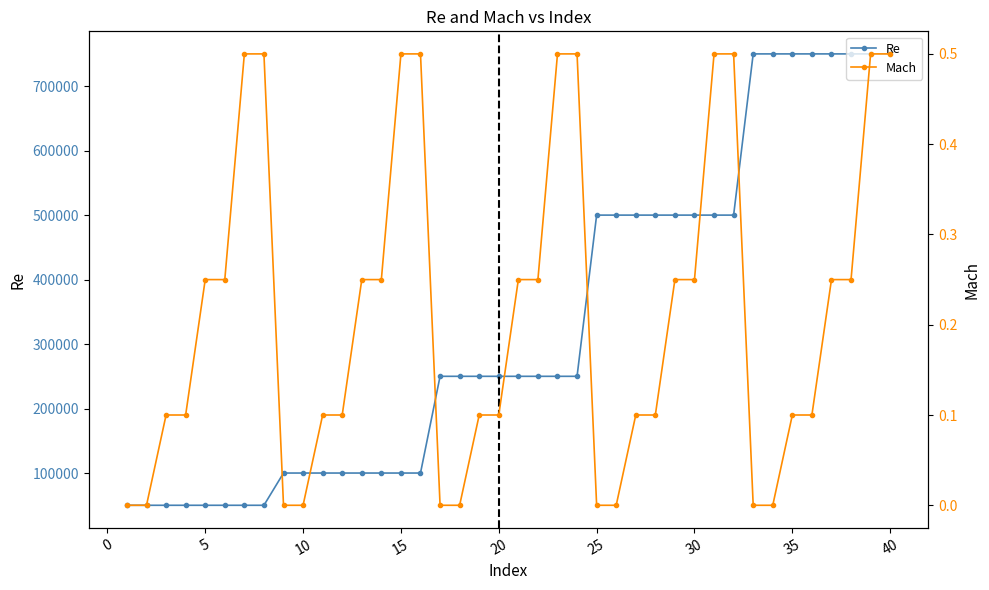

What is the maximum value shown in the chart?

750000.0